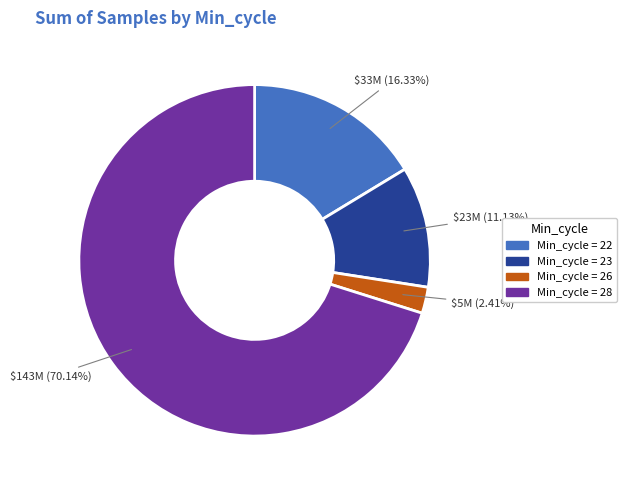

Does any single category account for the majority?

Yes